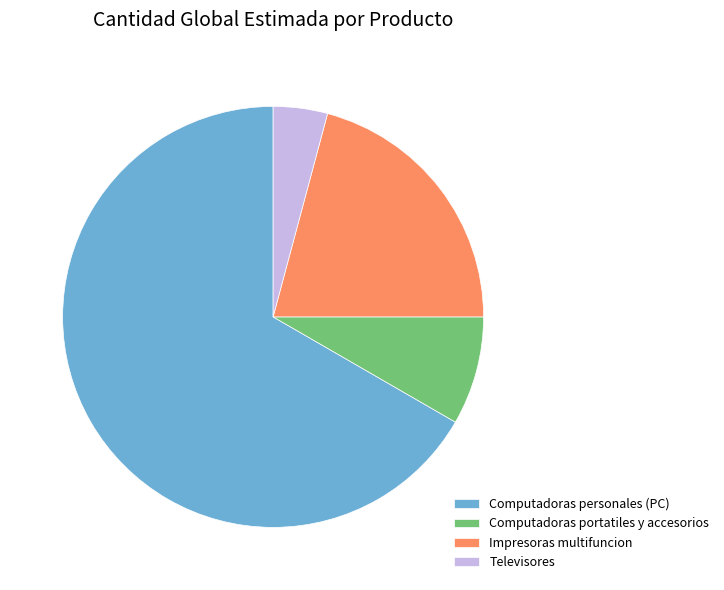

The Computadoras portatiles y accesorios slice represents 8% of the pie. True or false?

True